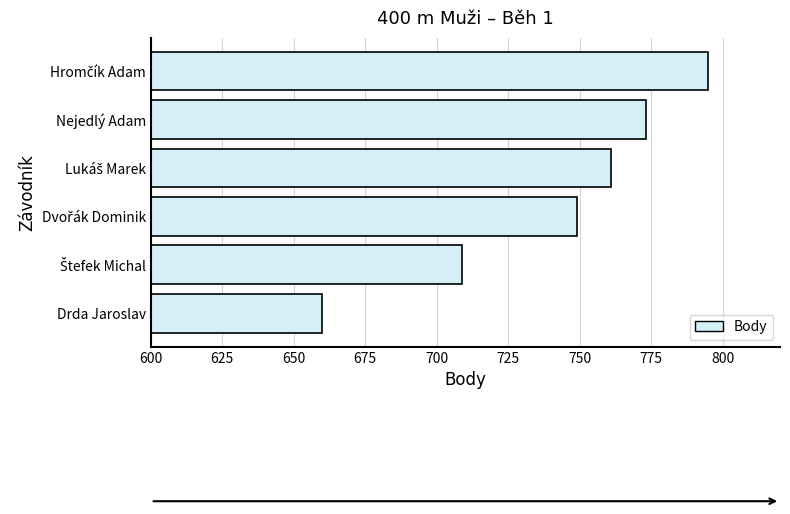

Does the chart contain any negative values?

No